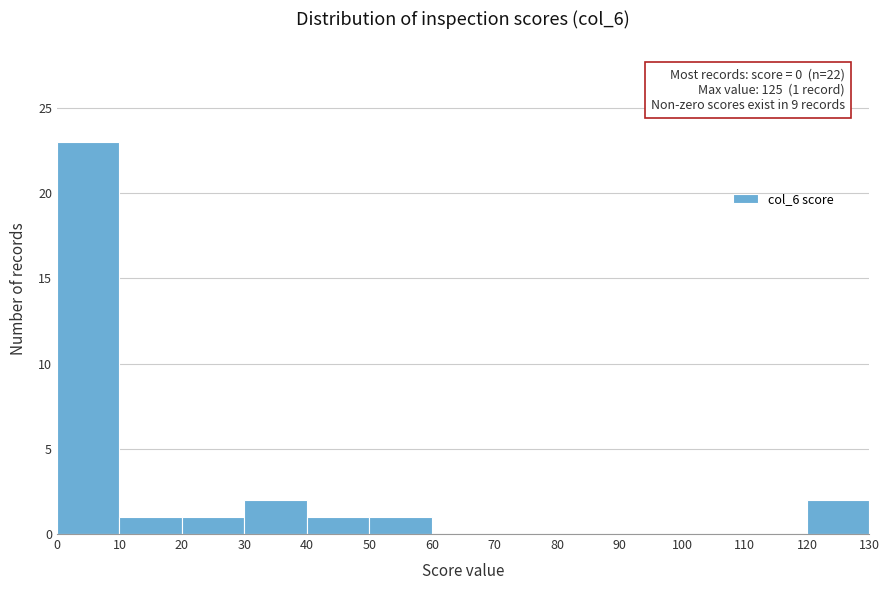

Over which range of the x-axis is the bar tallest?

0 to 10